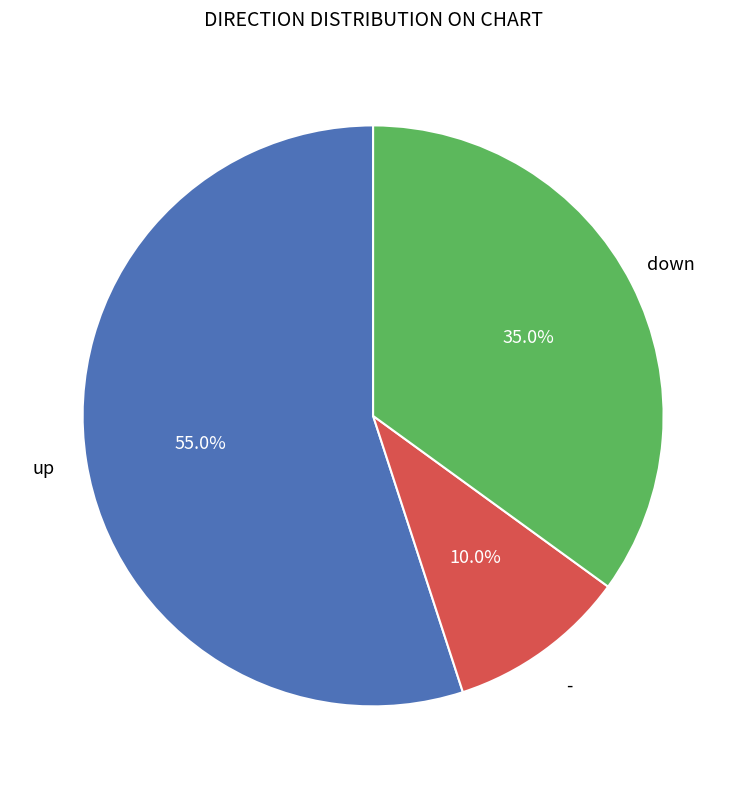

Is it true that - is 47% of the pie?

False